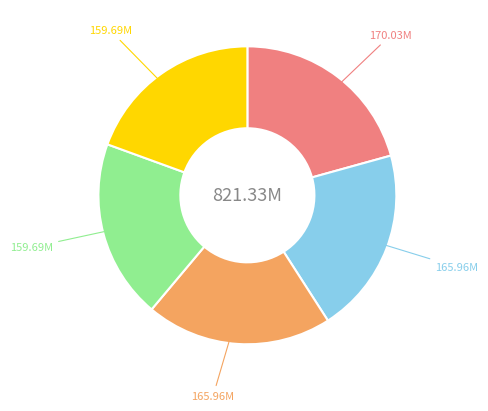

Does any single category account for the majority?

No